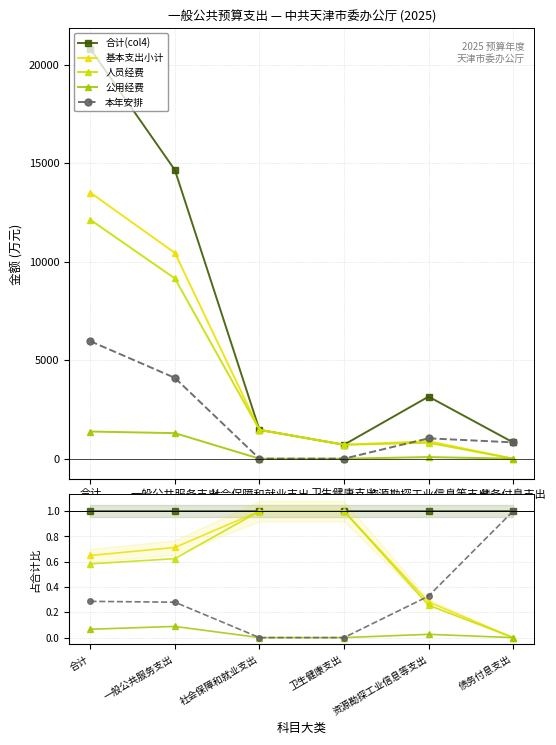

True or false: 本年安排 has a value of -0.4 at 社会保障和就业支出.

False